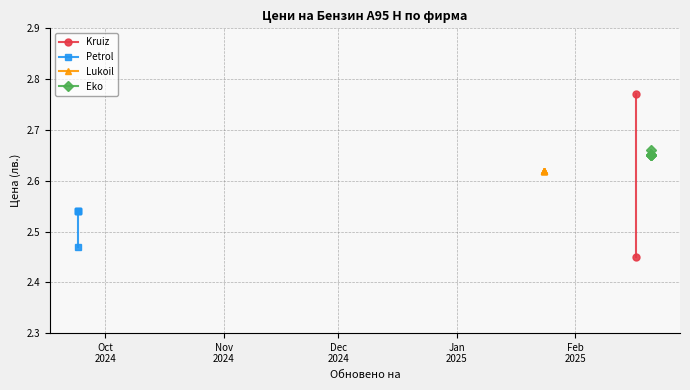

Rank the series at Oct
2024 from lowest to highest value.

Petrol, Eko